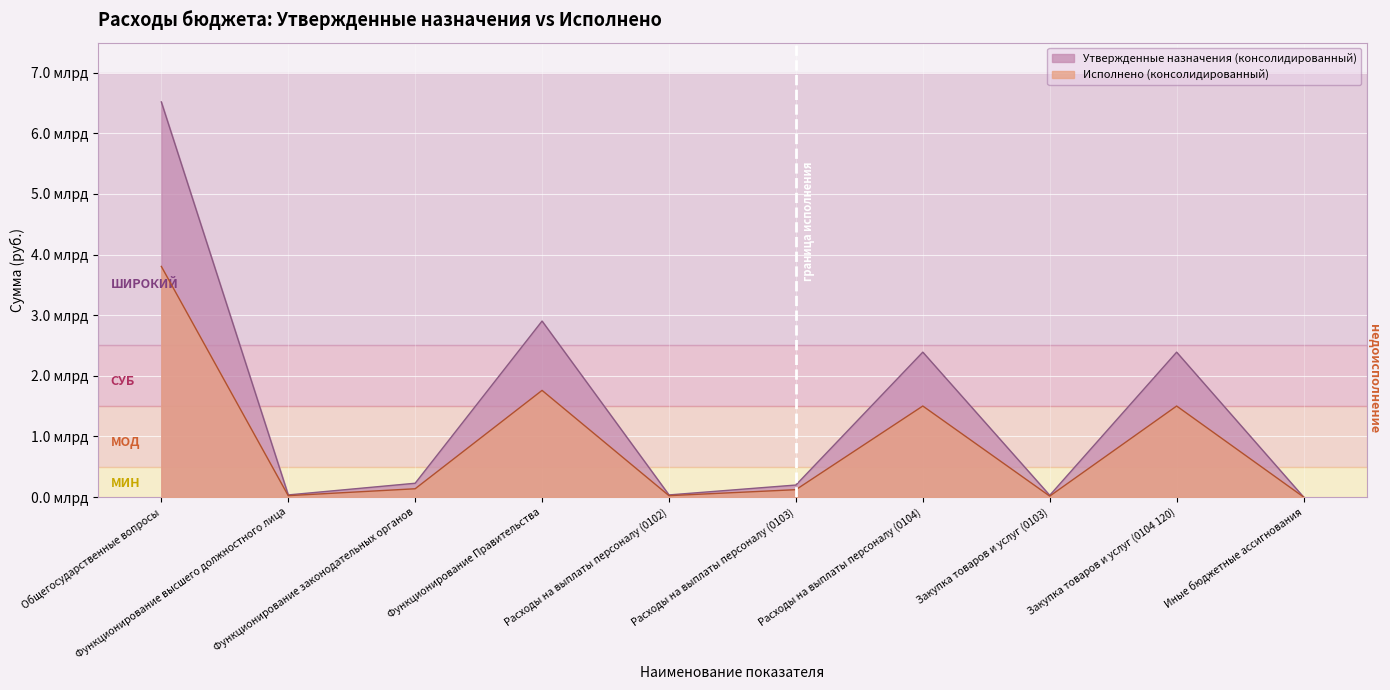

Is the value of Исполнено (консолидированный) at Расходы на выплаты персоналу (0102) greater than the value of Утвержденные назначения (консолидированный) at Функционирование Правительства?

No